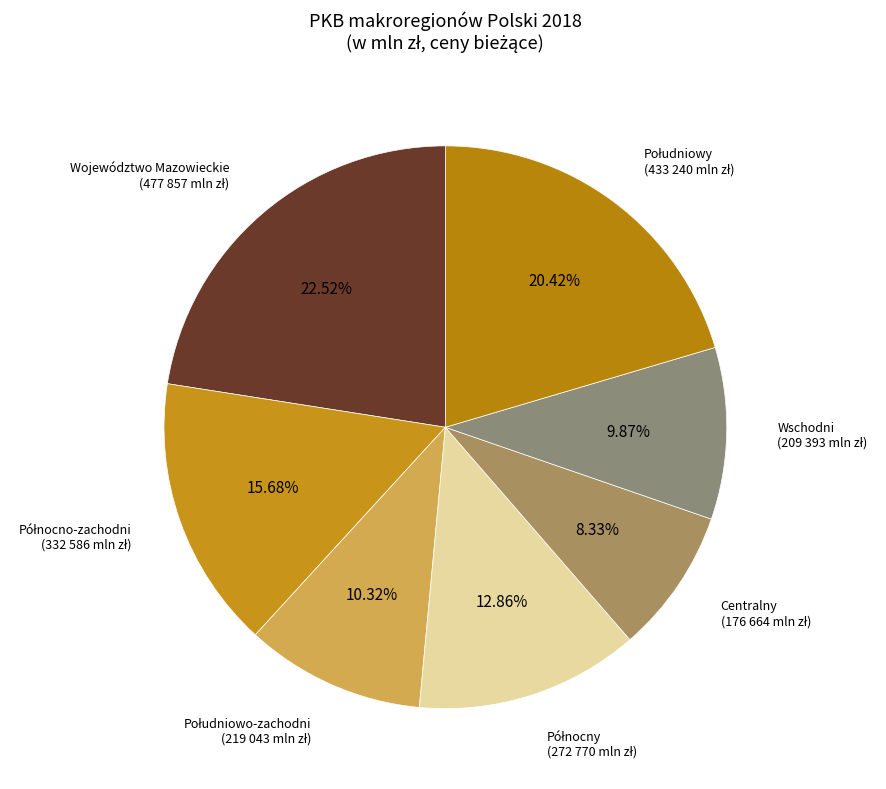

Is it true that Centralny is 1% of the pie?

False